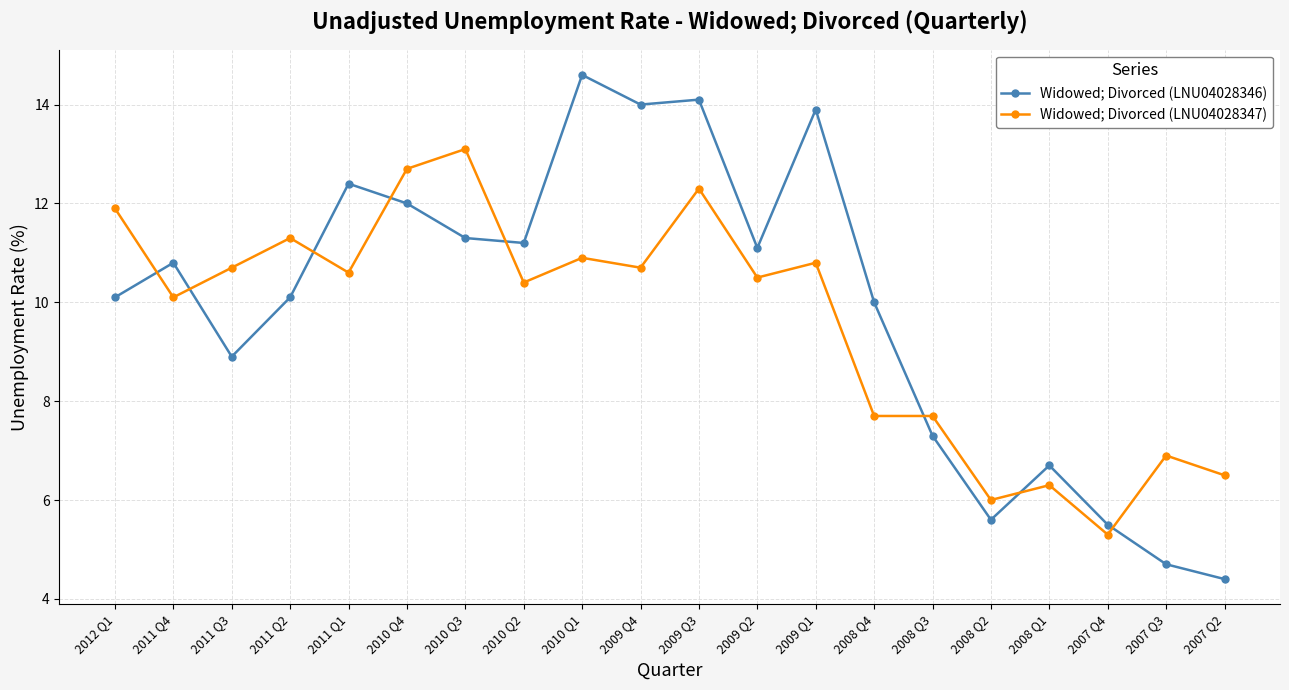

Reading right to left, list all the values displayed in this chart.

Widowed; Divorced (LNU04028346): 4.4	4.7	5.5	6.7	5.6	7.3	10.0	13.9	11.1	14.1	14.0	14.6	11.2	11.3	12.0	12.4	10.1	8.9	10.8	10.1
Widowed; Divorced (LNU04028347): 6.5	6.9	5.3	6.3	6.0	7.7	7.7	10.8	10.5	12.3	10.7	10.9	10.4	13.1	12.7	10.6	11.3	10.7	10.1	11.9